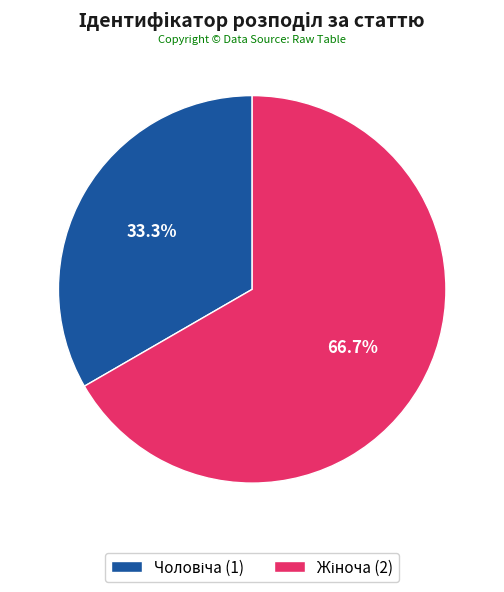

Is there any slice that represents more than half of the pie?

Yes